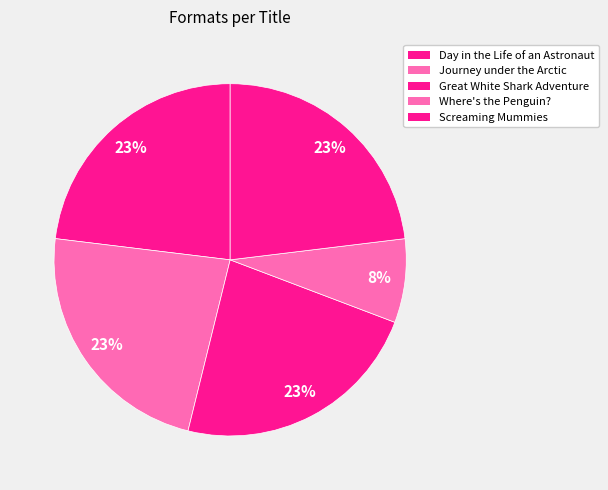

Is there any slice that represents more than half of the pie?

No